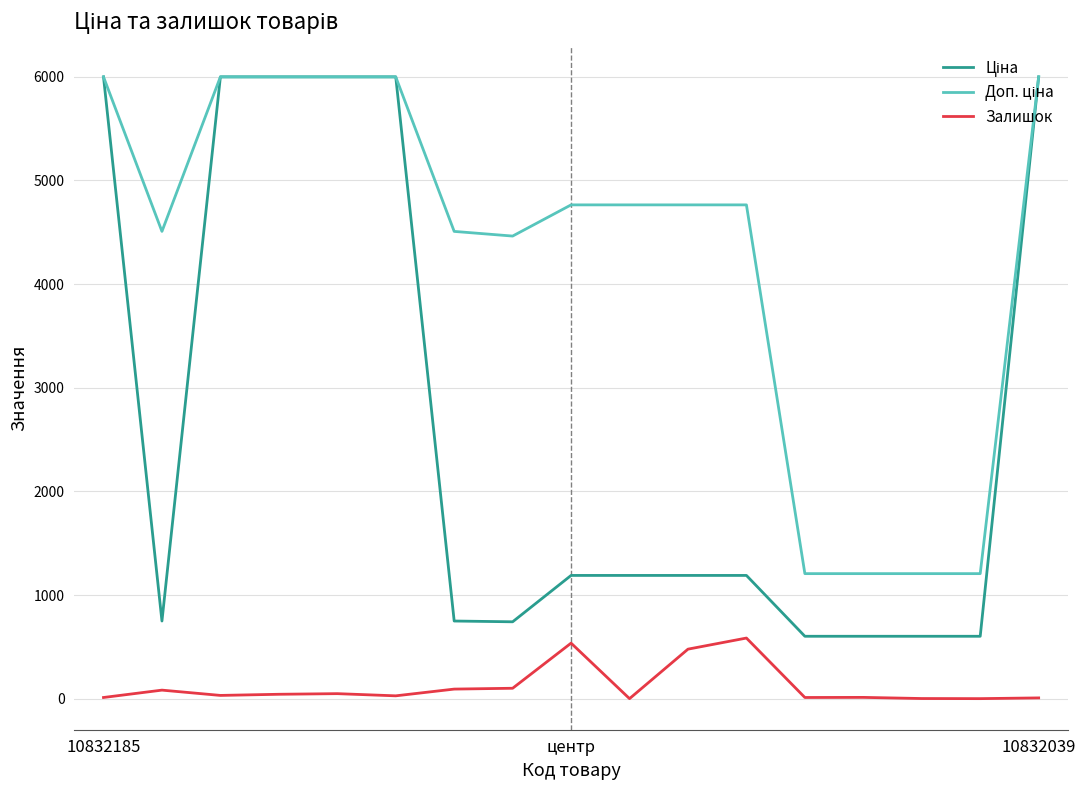

What is the highest value of the Залишок series?

587.0